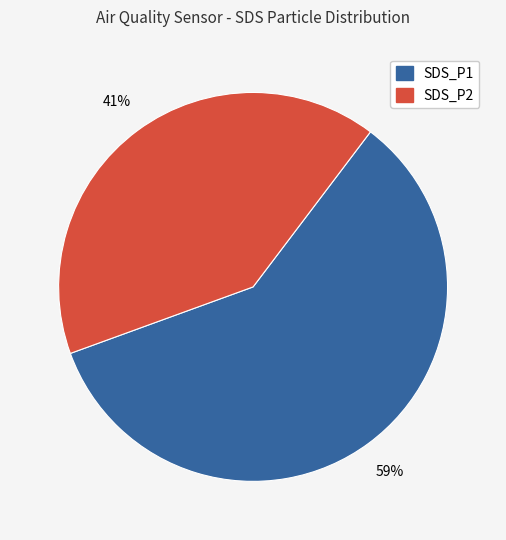

How many slices are in this pie chart?

2